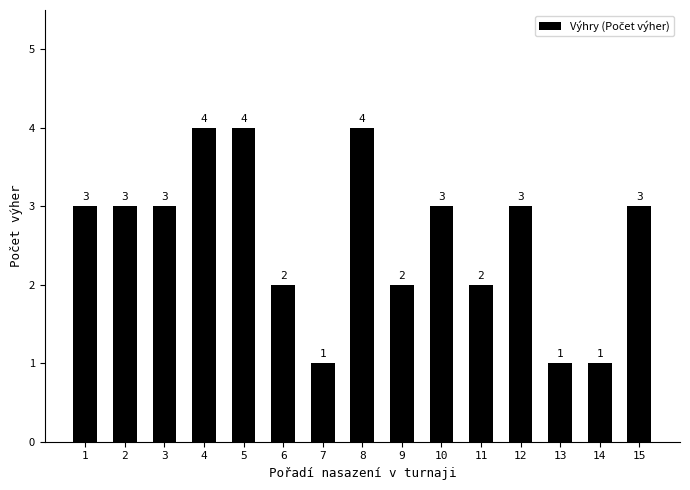

Is it true that the value at 8 is 1?

False